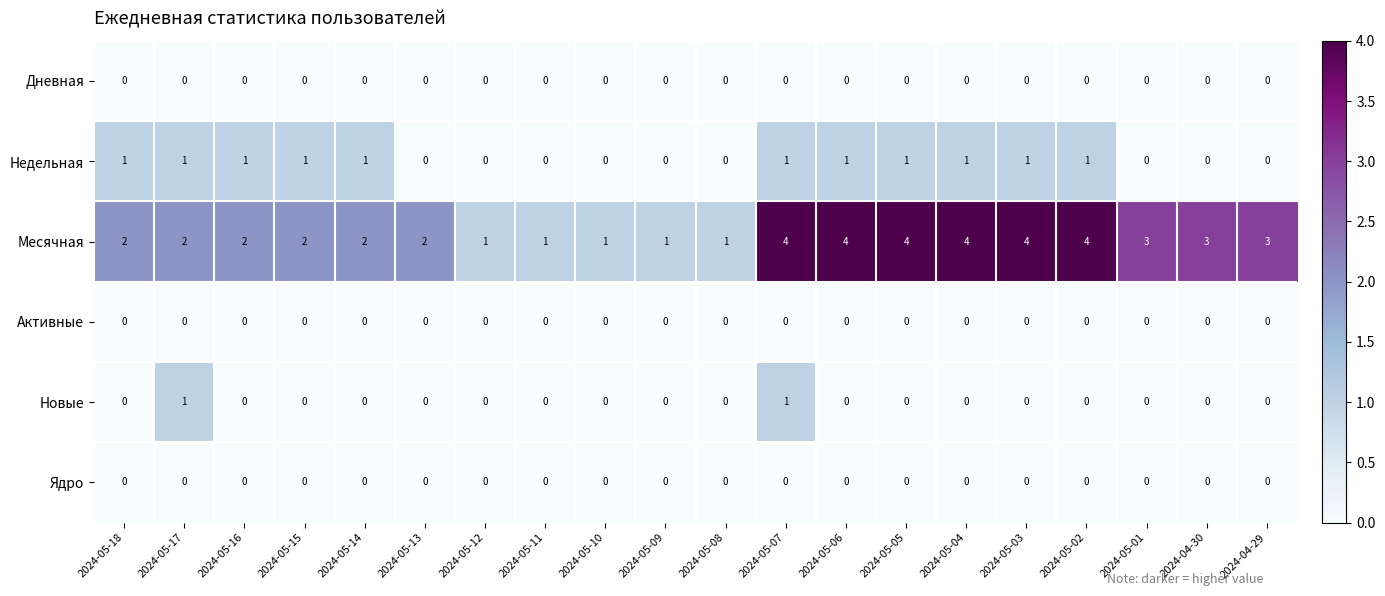

What is the sum of the Месячная values at 2024-05-13 and 2024-05-01?

5